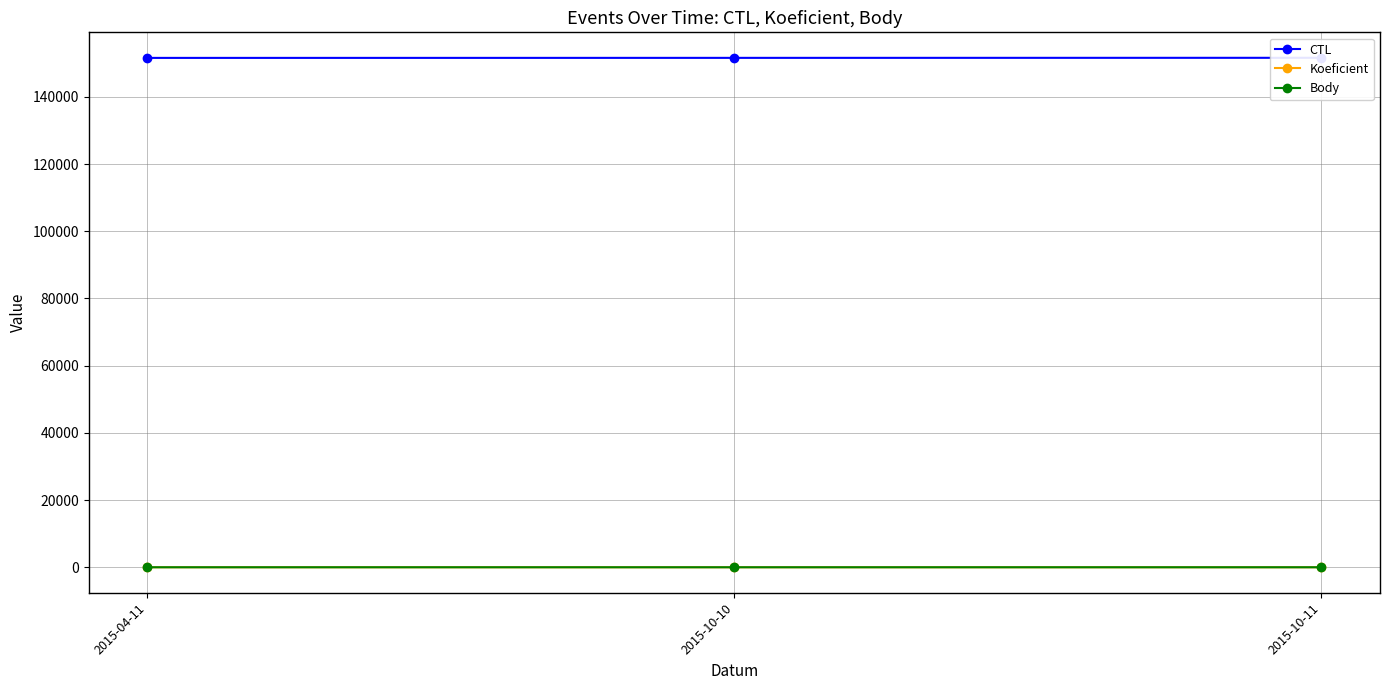

What is the label of the 1st point from the left?

2015-04-11